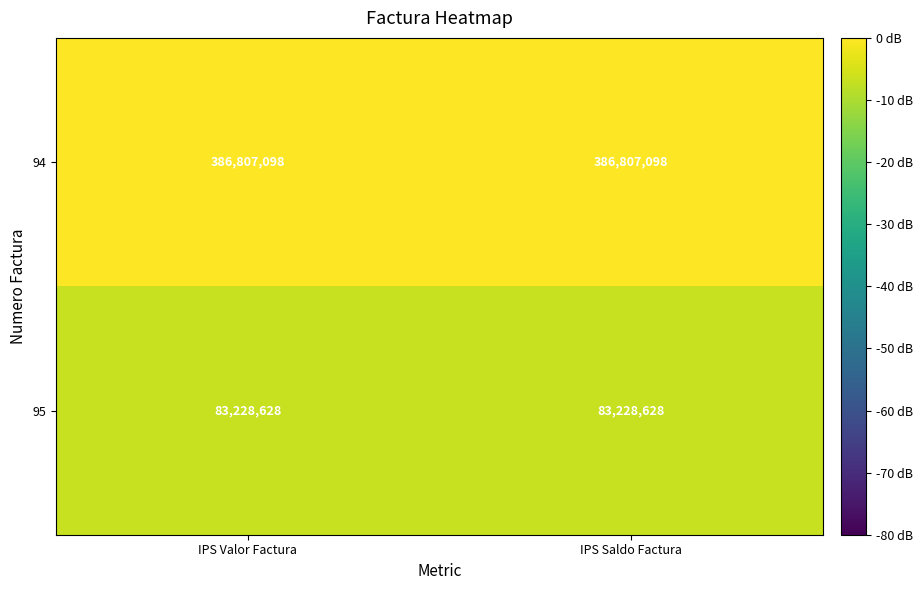

Is it true that 95 equals -6.7 at IPS Valor Factura?

True